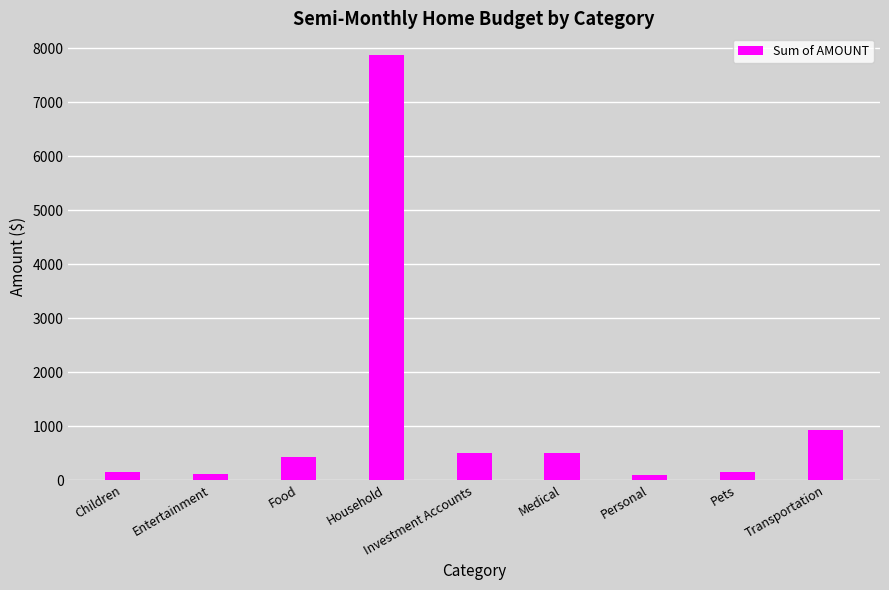

What is the value of the 3rd bar from the left?

425